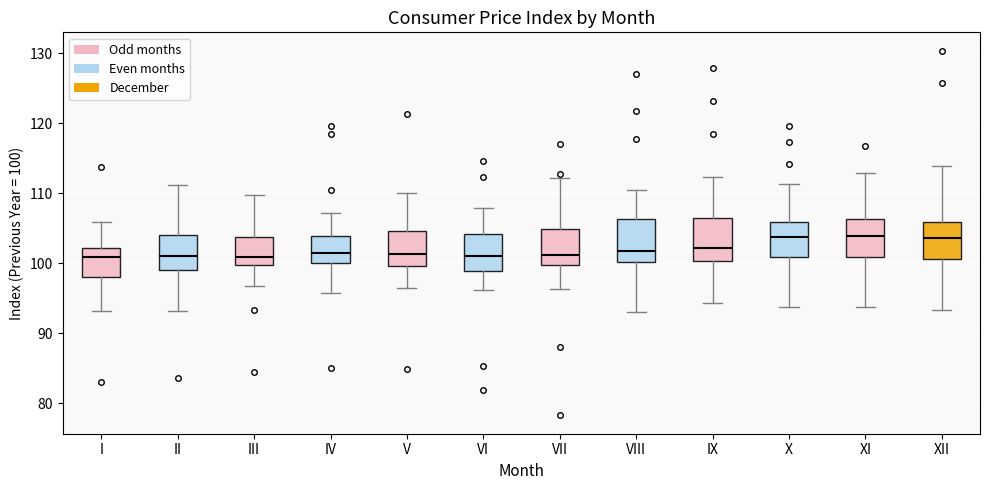

Reading left to right, read every box against the y-axis: the position of its median line, the range the box covers, and the ends of its whiskers. The values are not printed on the chart, so give them approximately, as read against the axis.

I: median 101, box 98 to 102, whiskers 93 to 106
II: median 101, box 99 to 104, whiskers 93 to 111
III: median 101, box 100 to 104, whiskers 97 to 110
IV: median 101, box 100 to 104, whiskers 96 to 107
V: median 101, box 100 to 105, whiskers 96 to 110
VI: median 101, box 99 to 104, whiskers 96 to 108
VII: median 101, box 100 to 105, whiskers 96 to 112
VIII: median 102, box 100 to 106, whiskers 93 to 110
IX: median 102, box 100 to 107, whiskers 94 to 112
X: median 104, box 101 to 106, whiskers 94 to 111
XI: median 104, box 101 to 106, whiskers 94 to 113
XII: median 104, box 101 to 106, whiskers 93 to 114